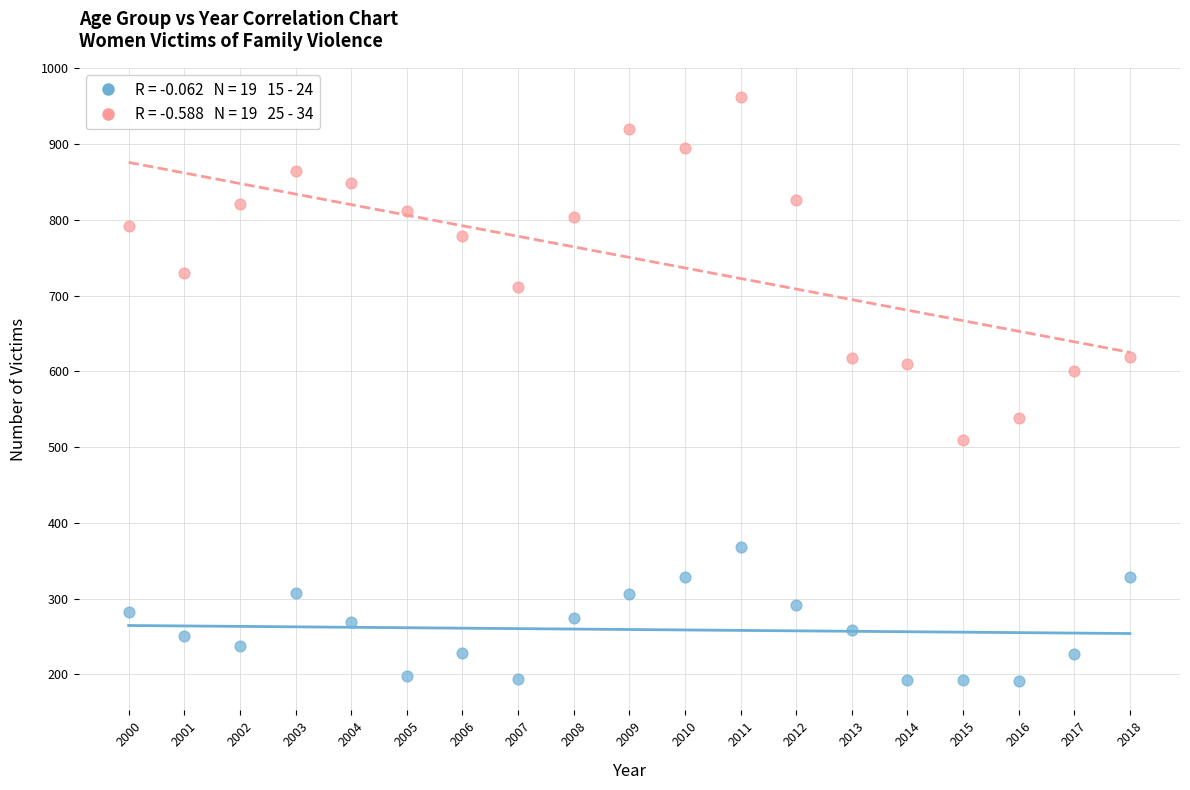

Across all series, what Y value is closest to 576?

600